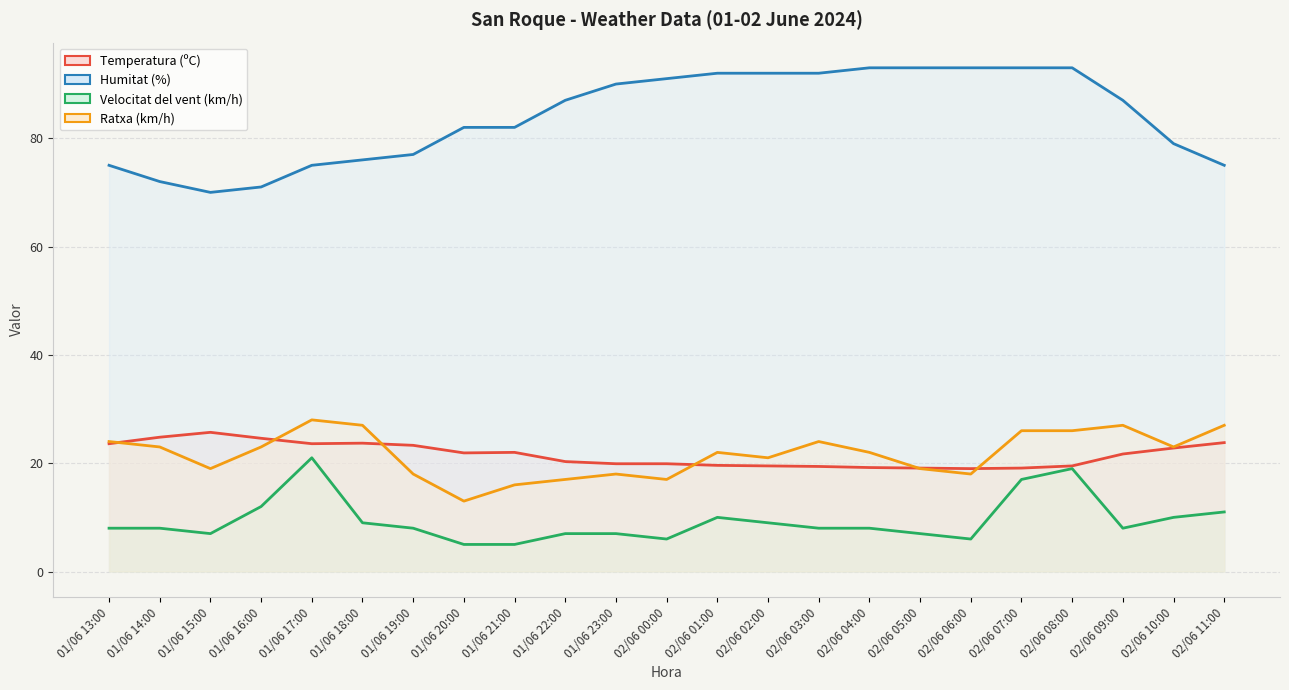

How many intersections are there between Ratxa (km/h) (line) and Temperatura (ºC) (line)?

6